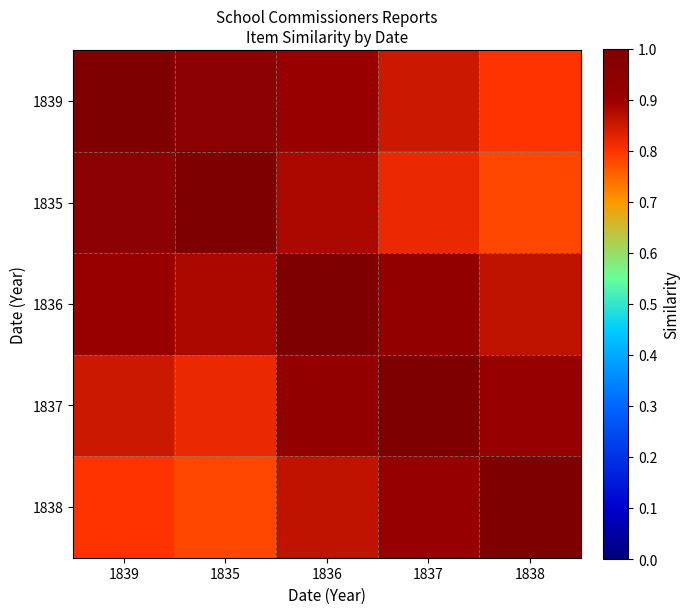

How many distinct data groups are displayed?

5